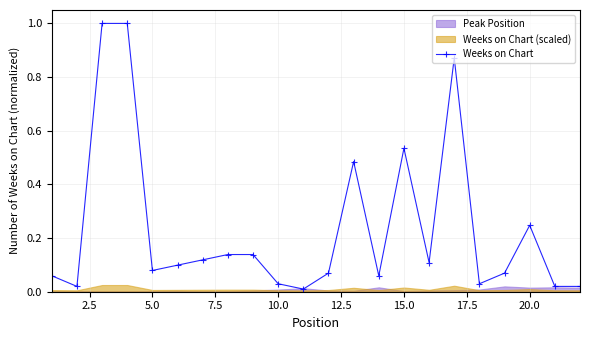

The Weeks on Chart series shows 0.9 at 15.0. True or false?

False